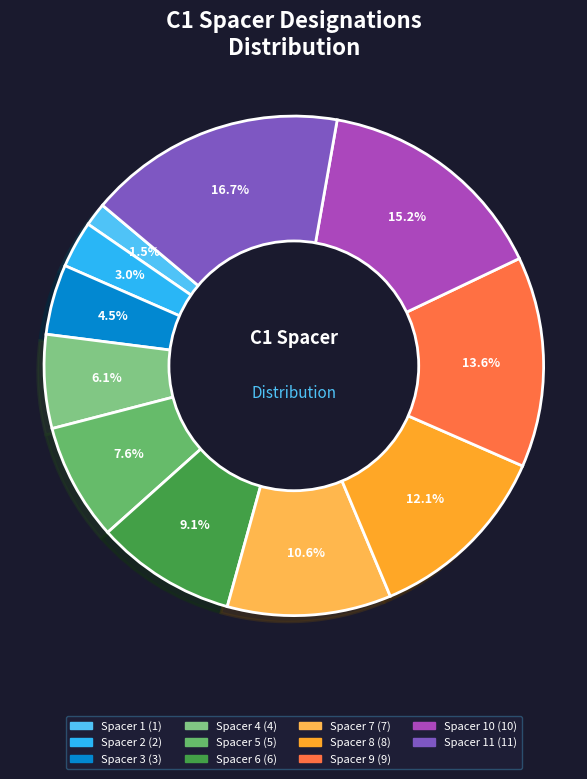

How many slices are in this pie chart?

11